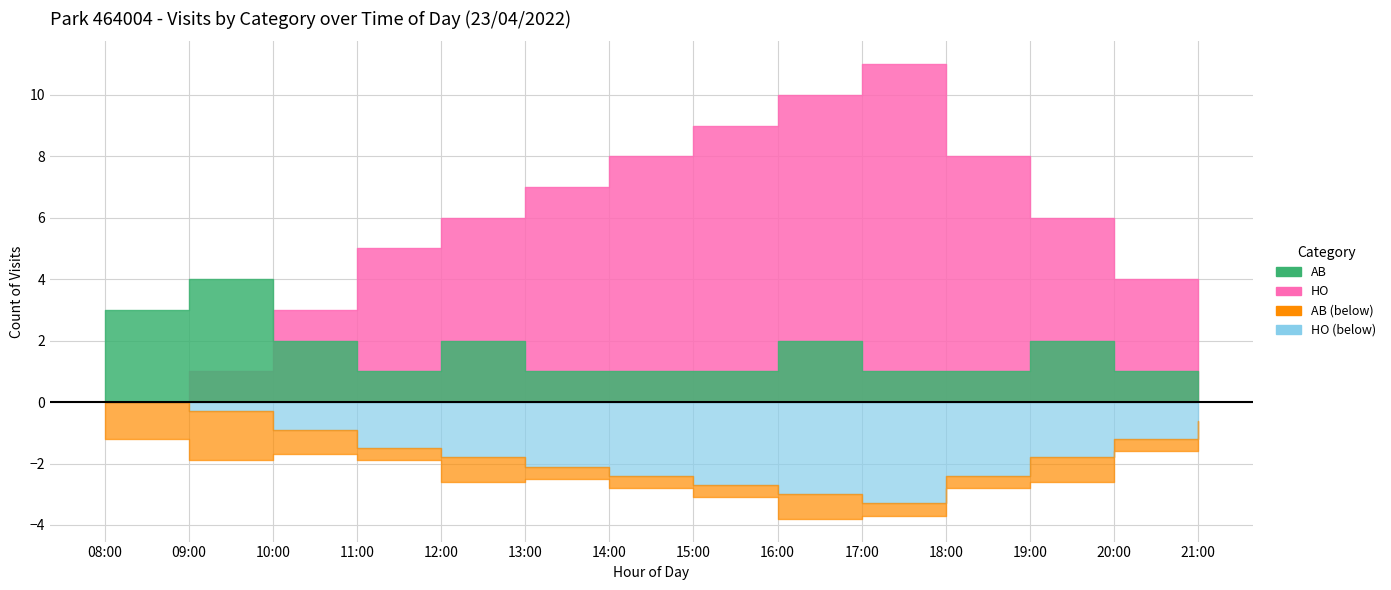

At which label does HO first exceed 6?

13:00